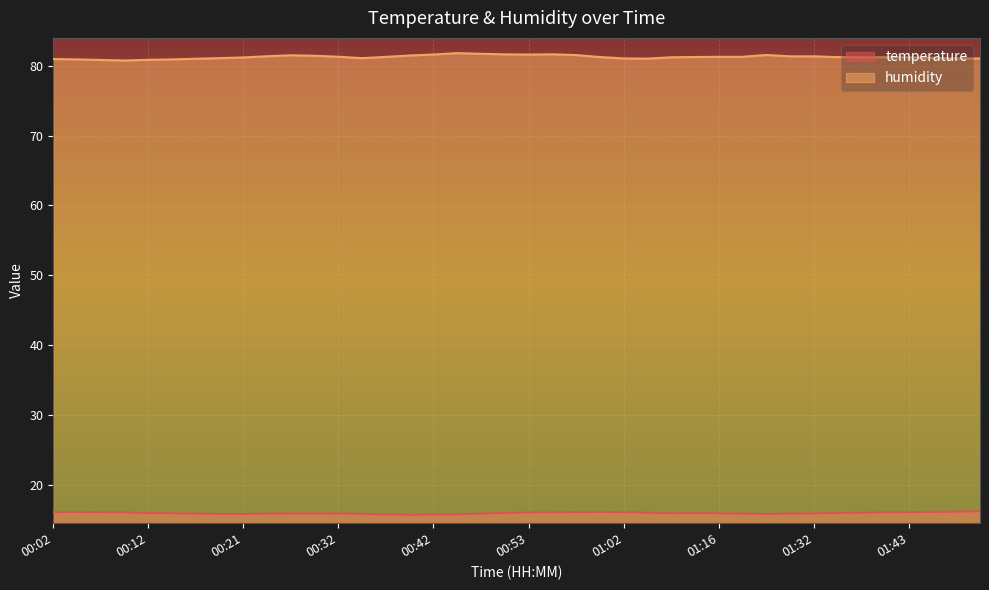

How many interior local valleys does the temperature series have?

3